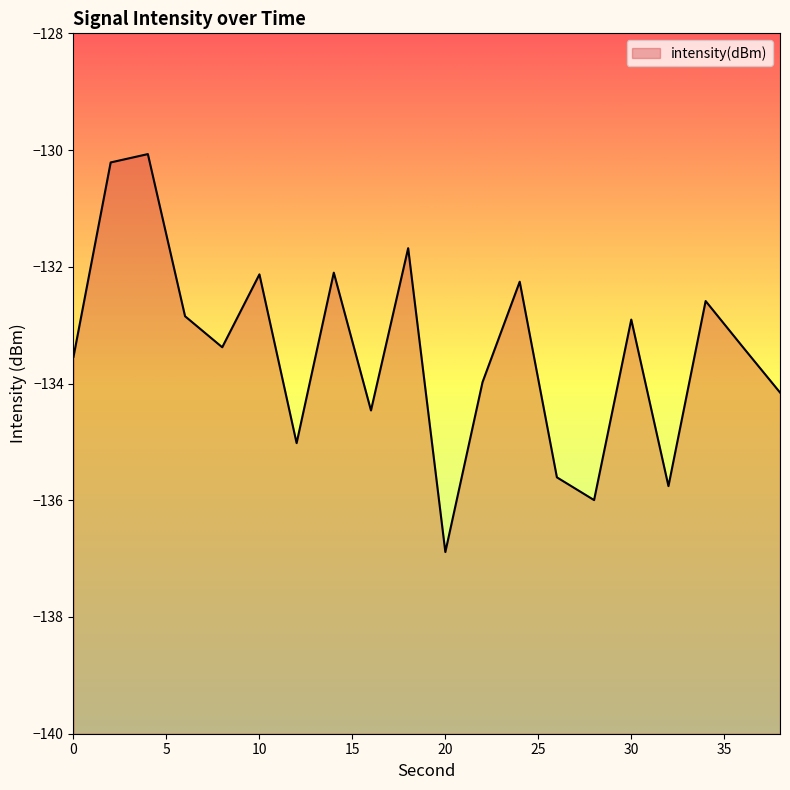

What is the greatest value displayed?

-130.1